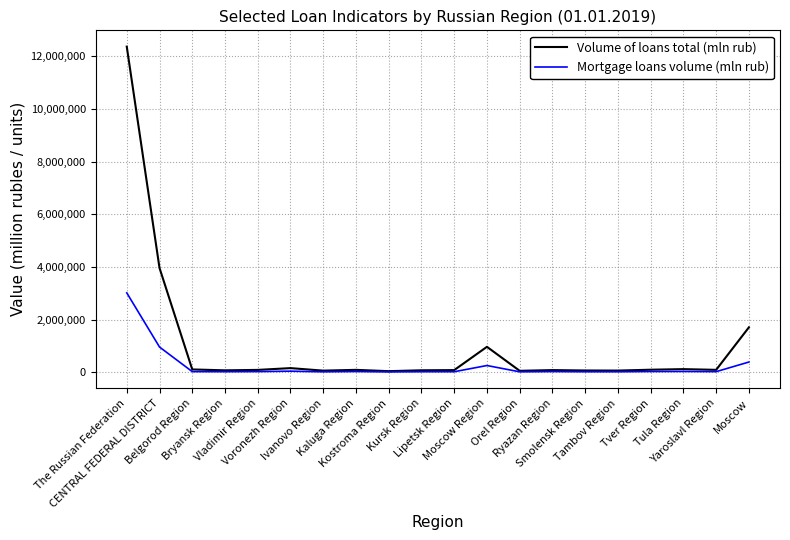

List the series in order of their peak value, highest first.

Volume of loans total (mln rub), Mortgage loans volume (mln rub)